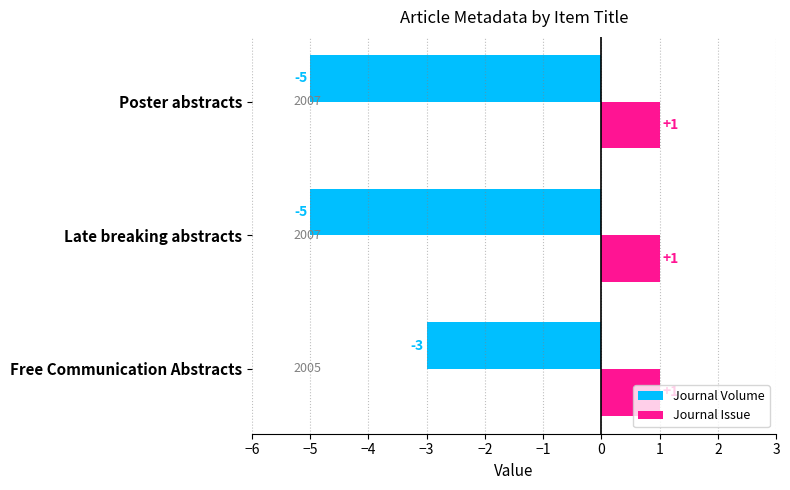

Which series has the largest range (max minus min)?

Journal Volume